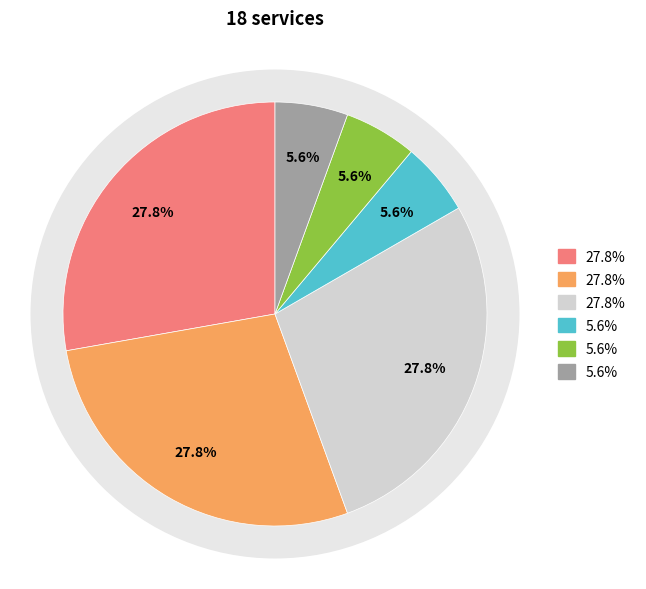

Is the sum of 施設入所支援 and 生活介護 greater than half?

Yes